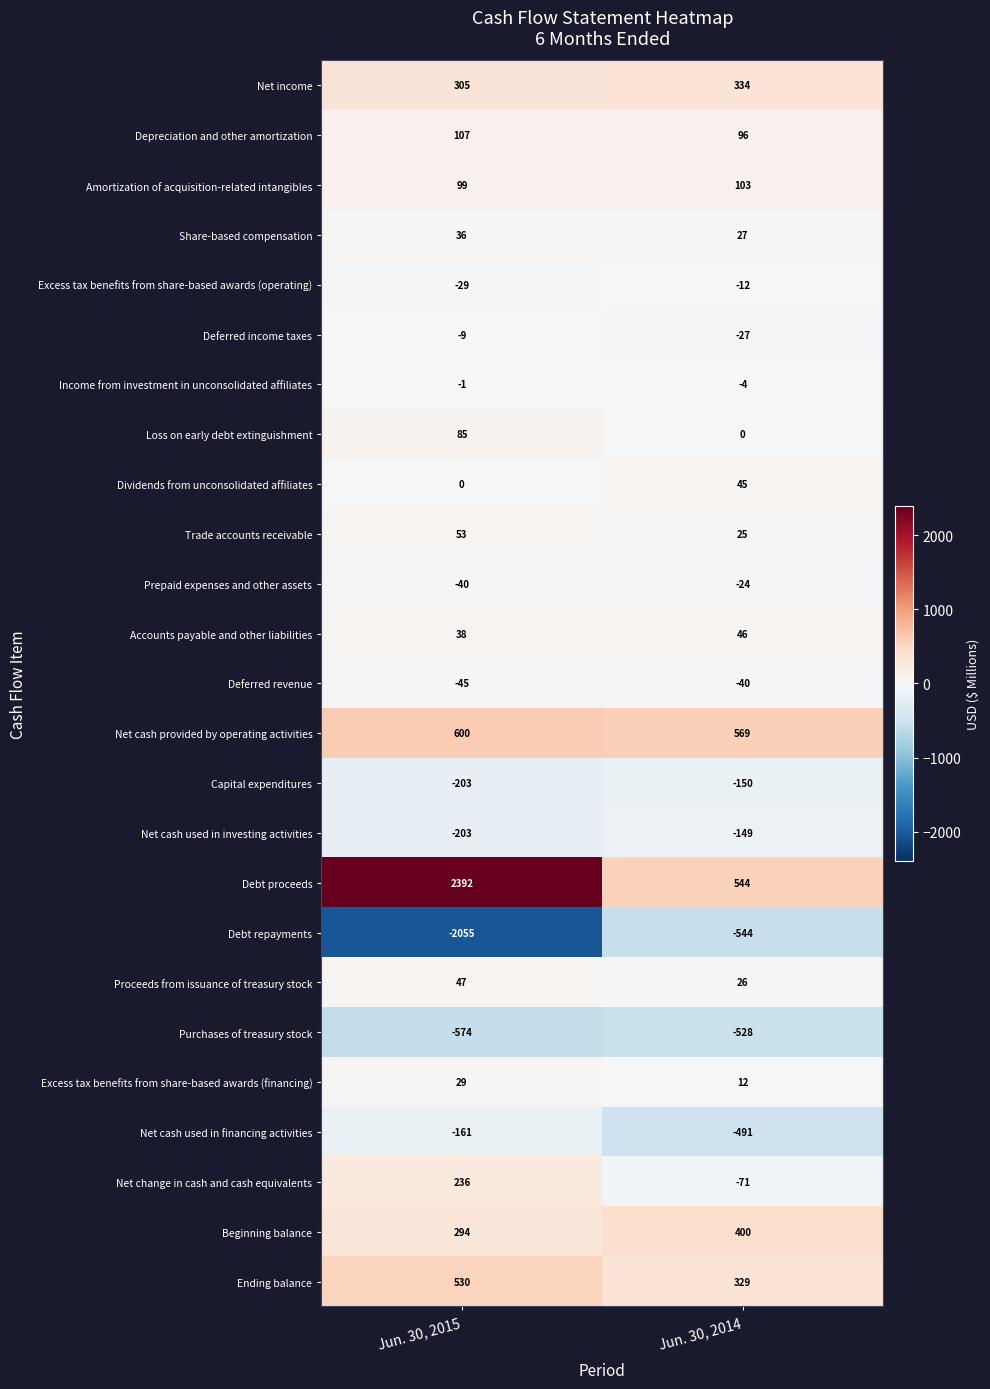

Which label corresponds to the smallest value in the chart?

Jun. 30, 2015